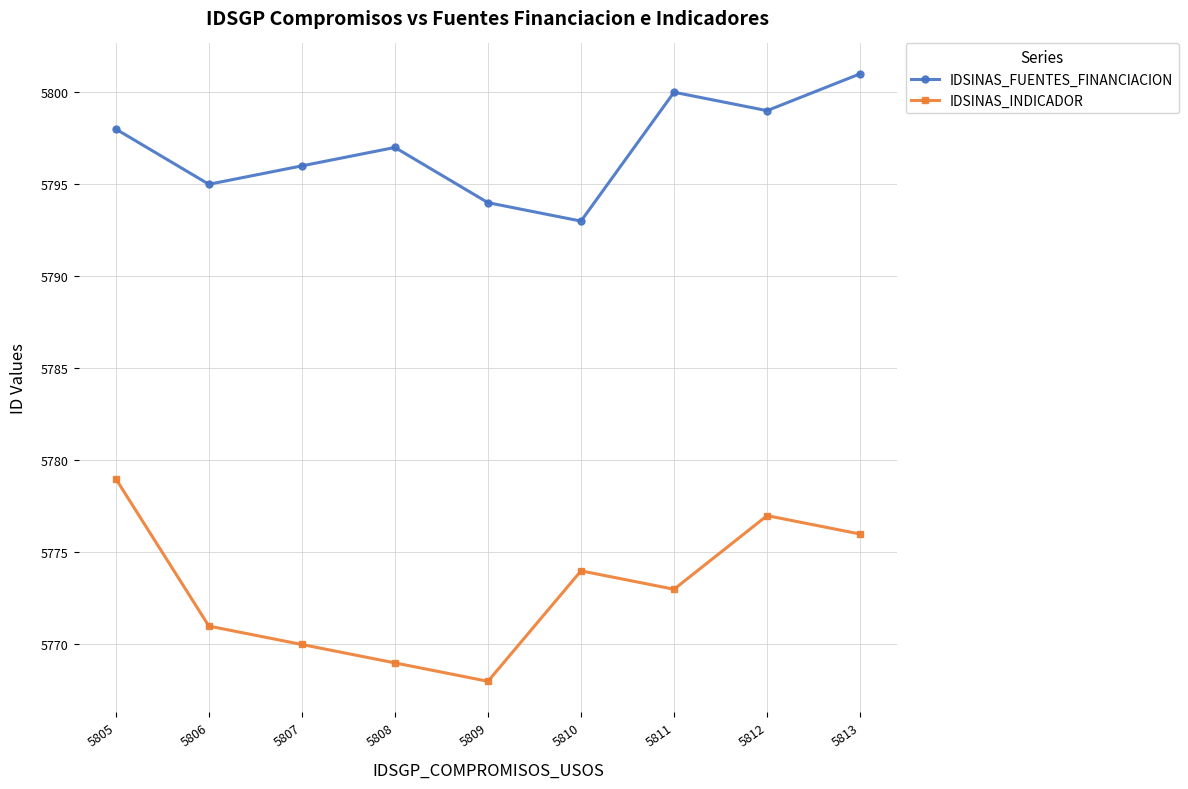

Rank the categories by IDSINAS_INDICADOR value from highest to lowest.

5805, 5812, 5813, 5810, 5811, 5806, 5807, 5808, 5809